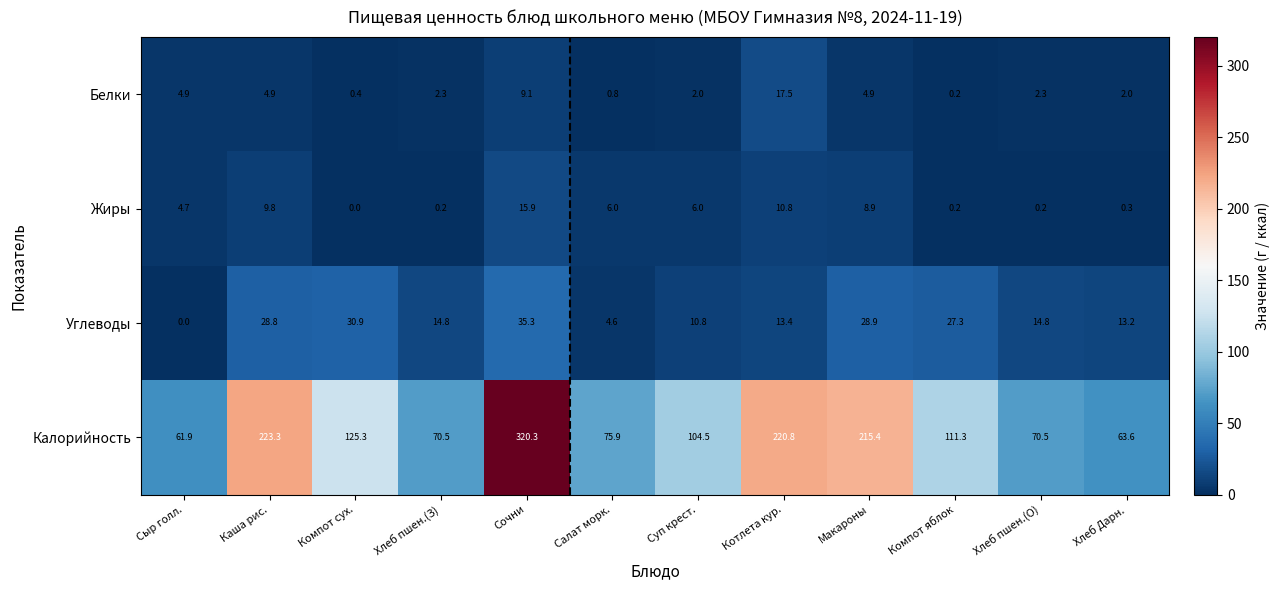

At which category is the sum across all series the highest?

Сочни